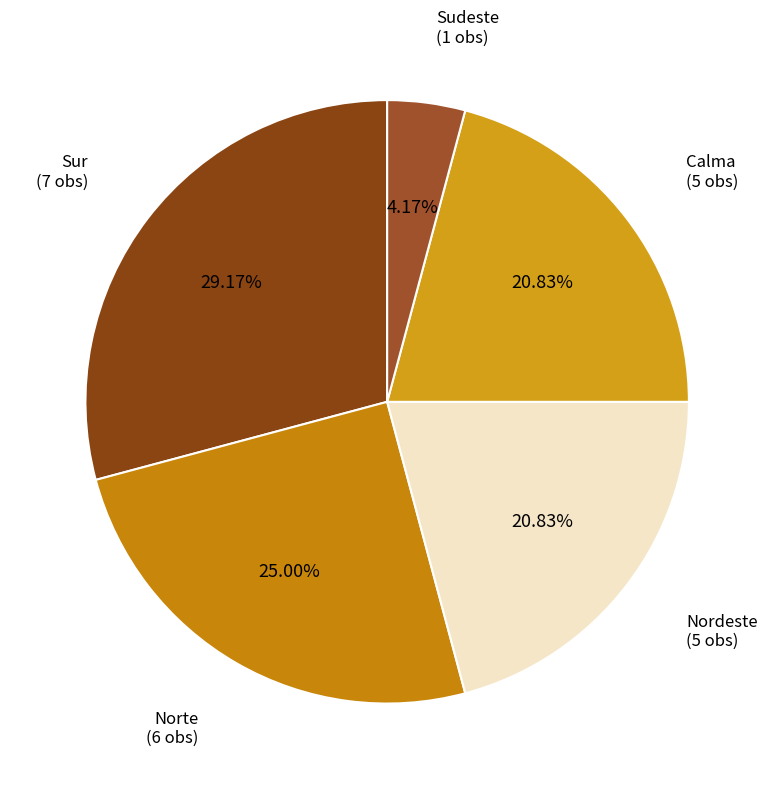

What percentage is the Sur slice, to the nearest percent?

29%